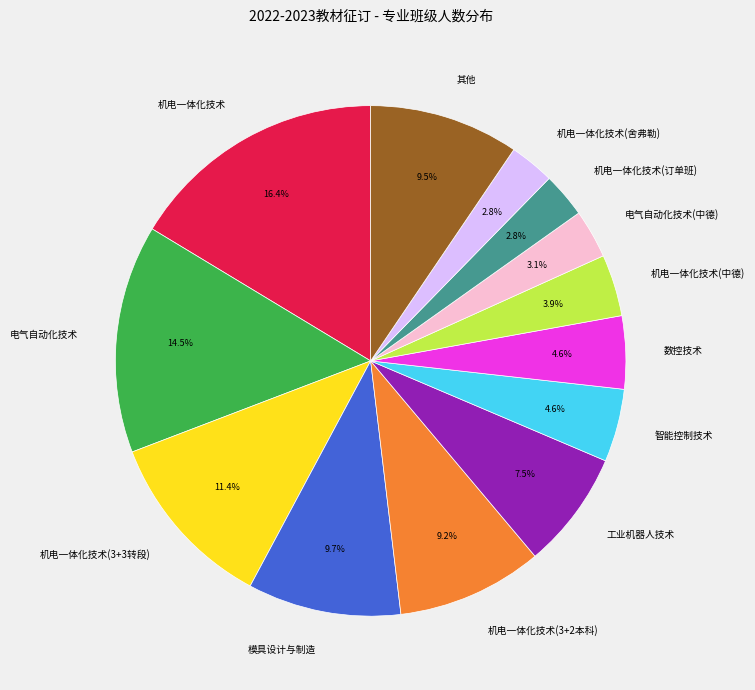

What portion of the pie excludes 数控技术?

95.4%